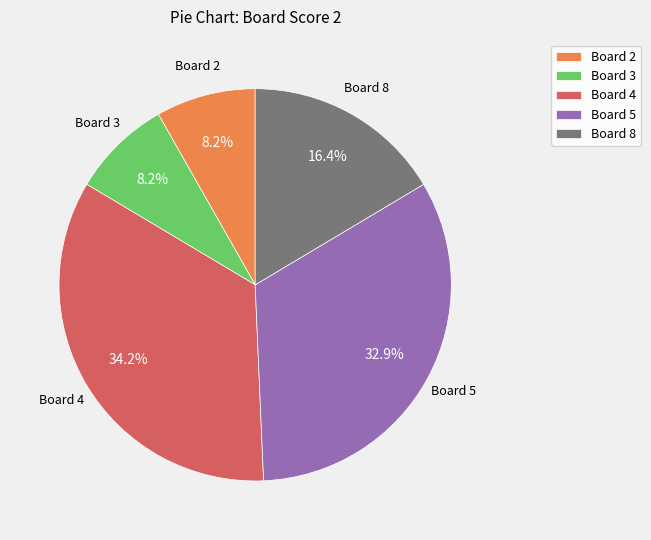

Is there a majority slice in this chart?

No